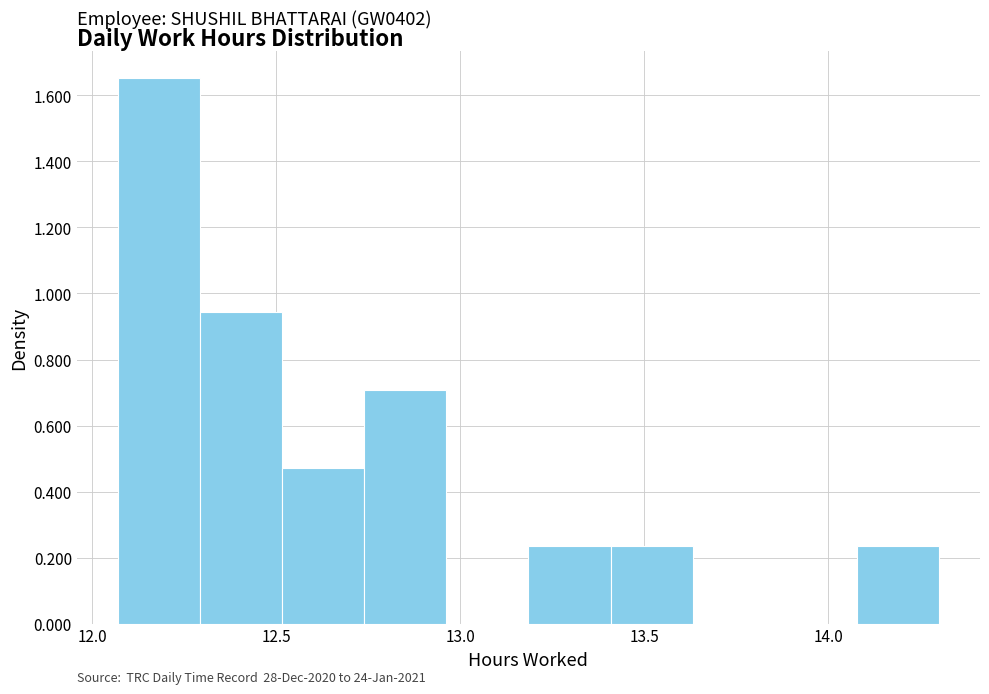

Which range on the x-axis has the tallest bar?

12.05 to 12.30